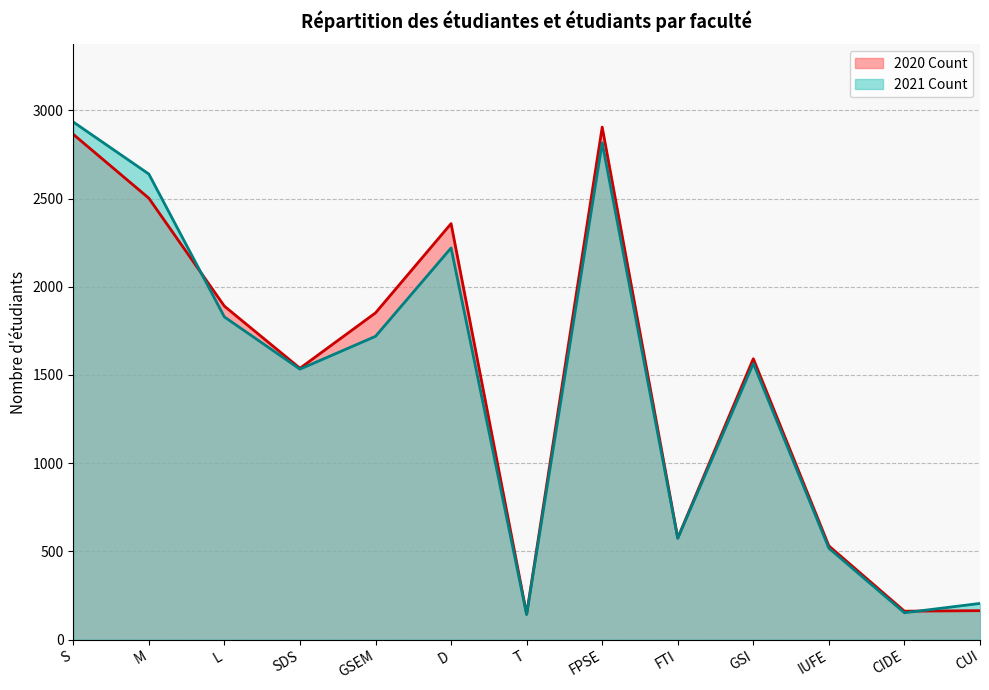

Reading left to right, transcribe all the data shown in this chart.

2020 Count: 2864	2502	1890	1538	1852	2358	145	2905	576	1592	531	161	164
2021 Count: 2934	2639	1829	1533	1719	2220	142	2816	574	1565	518	152	205